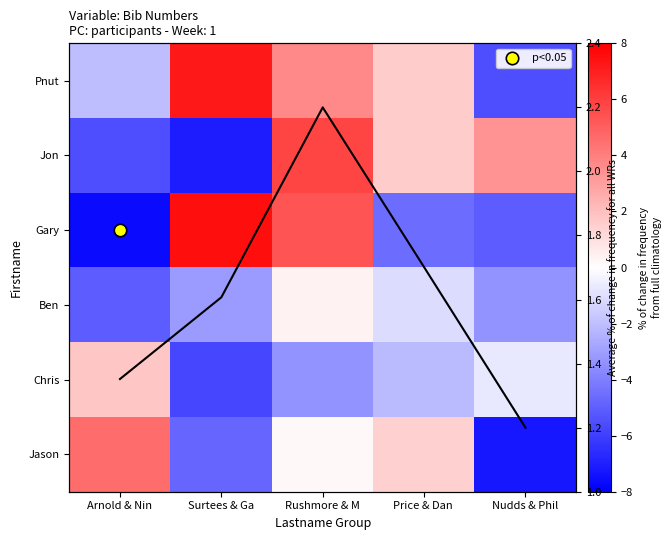

How many distinct data groups are displayed?

7